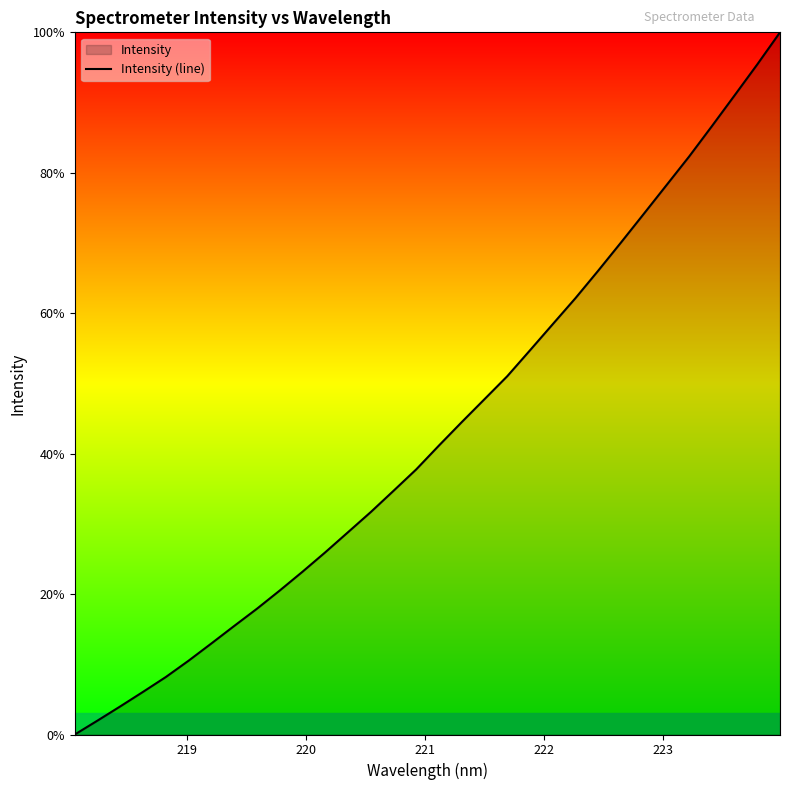

True or false: the data has more than 1 interior local peaks.

False